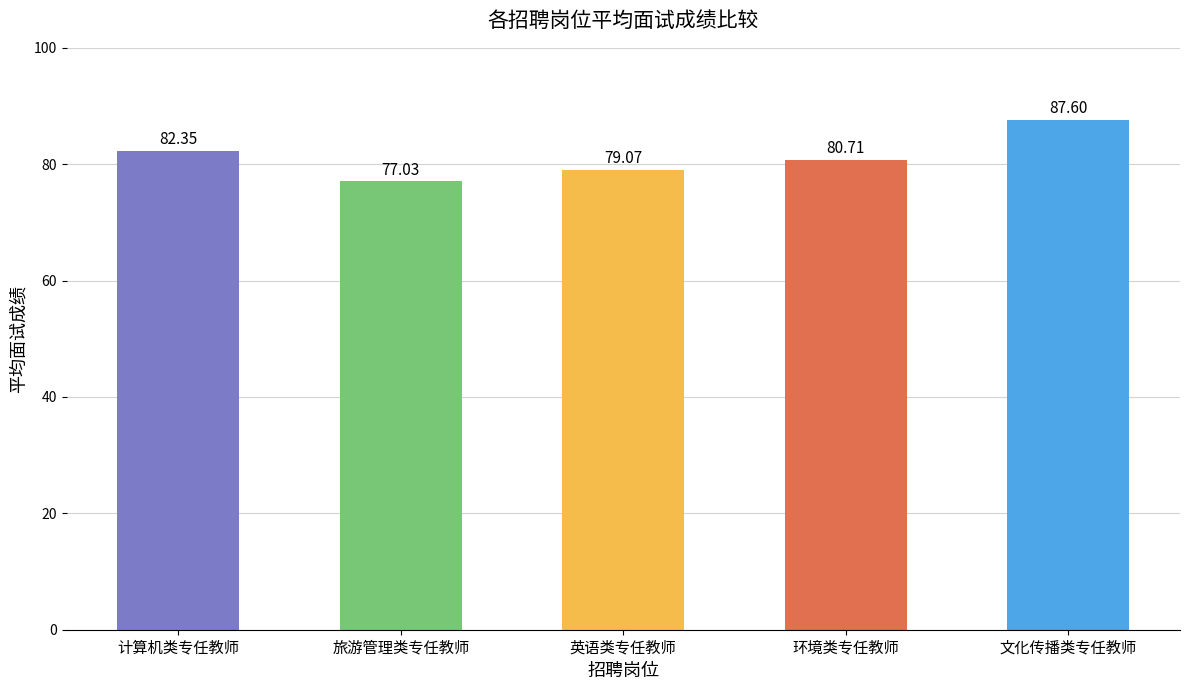

How many bars are there in total?

5